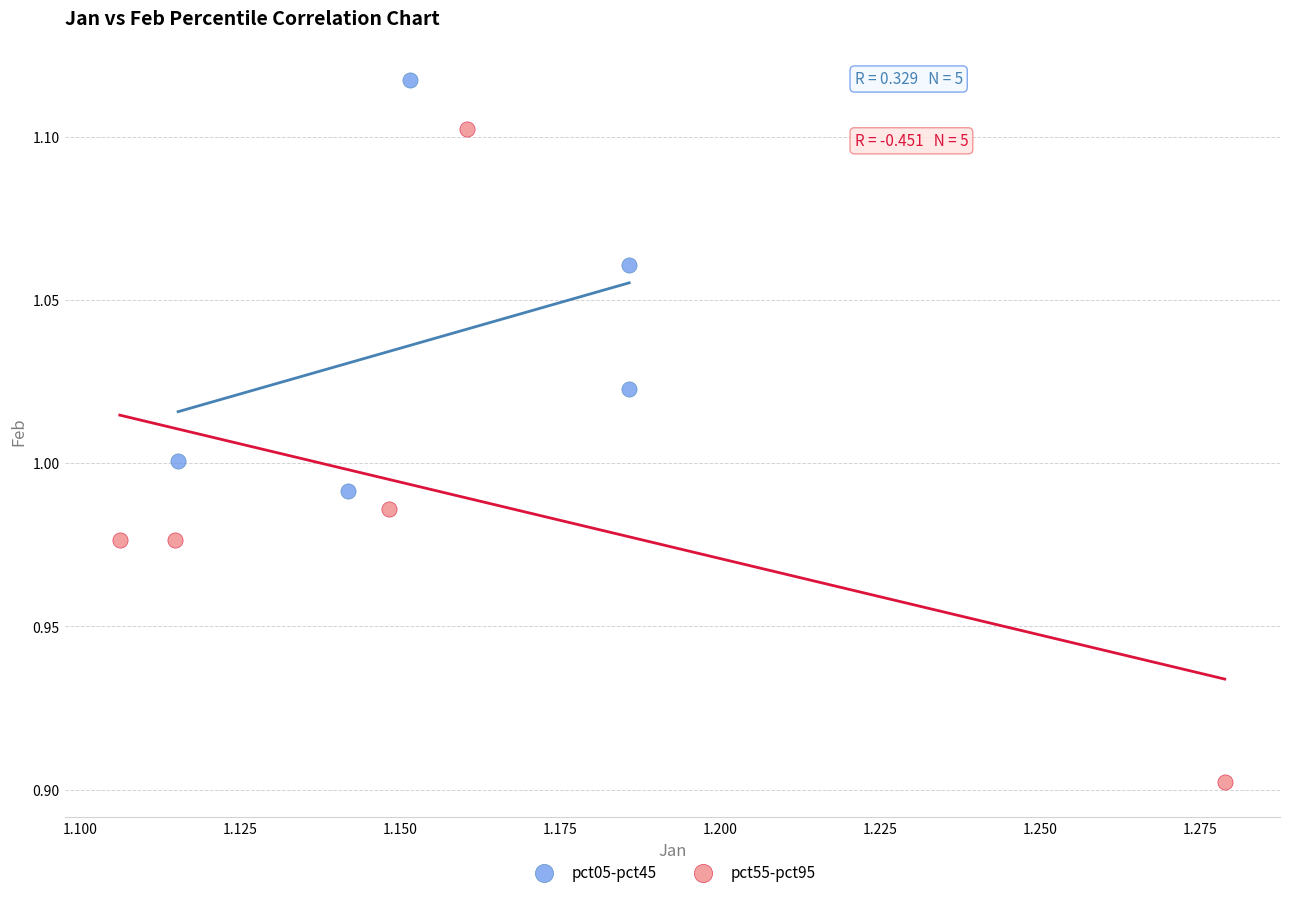

Which series reaches the minimum Y coordinate?

pct55-pct95